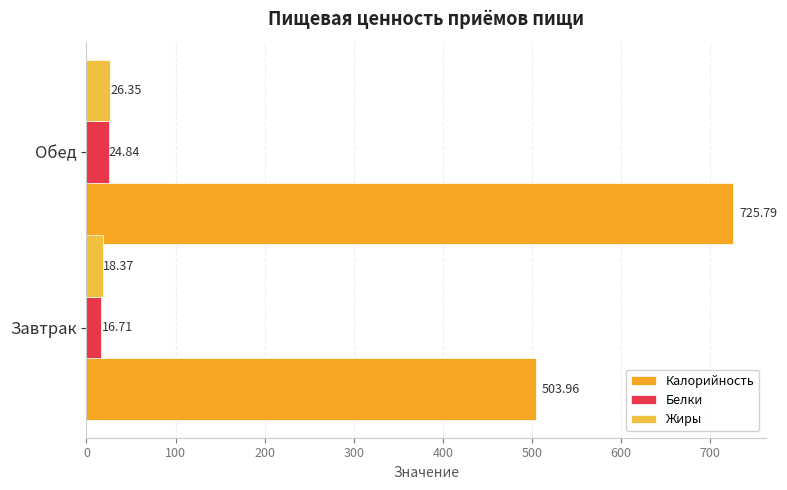

Which series has the largest total across all categories?

Калорийность